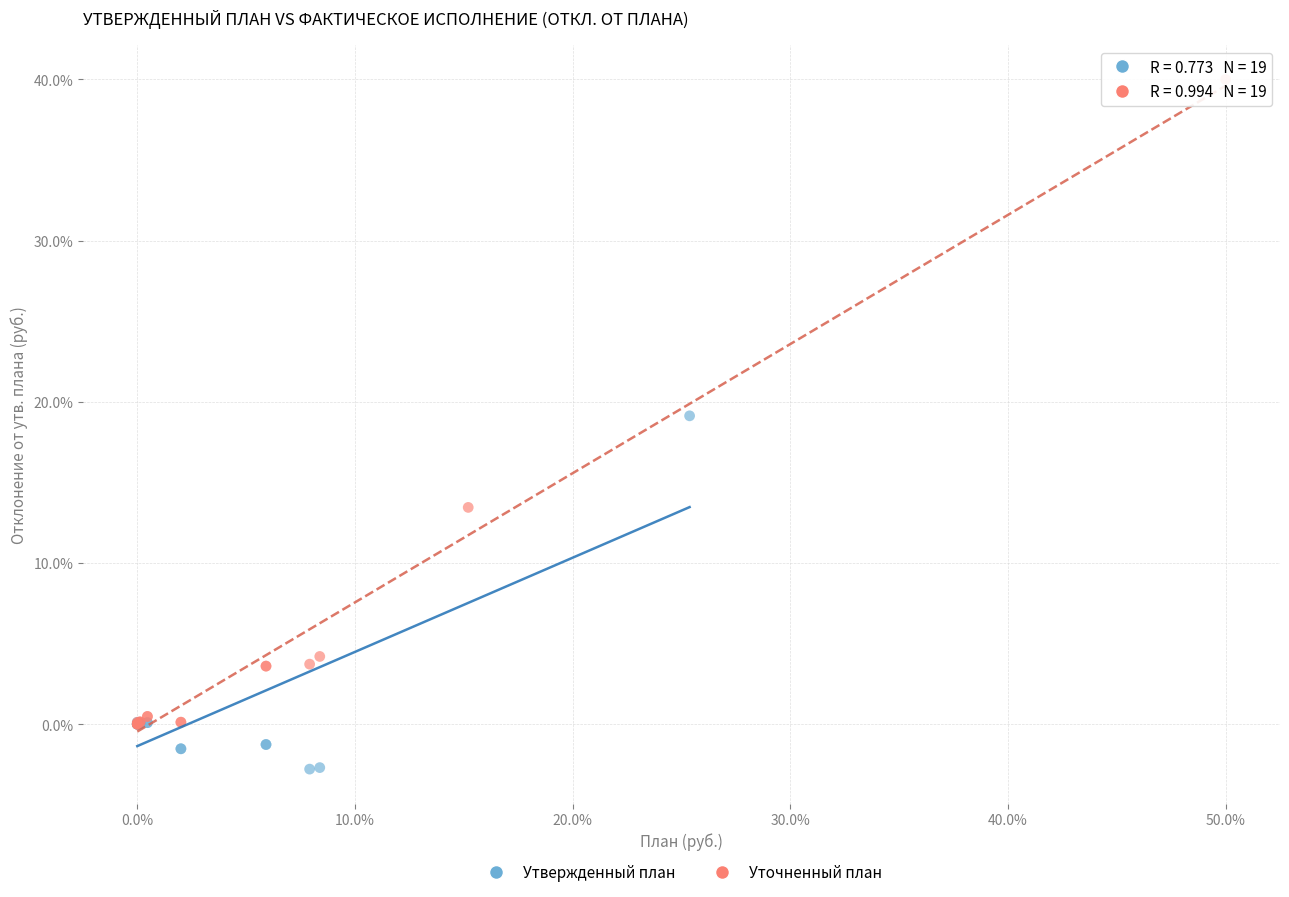

Which series reaches the maximum Y coordinate?

Уточненный план